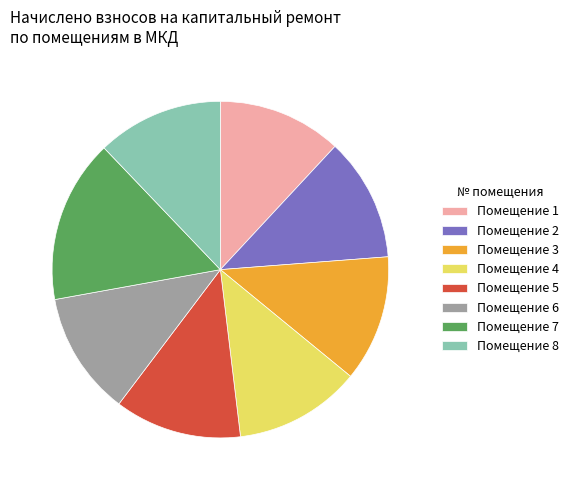

The Помещение 1 slice represents 3% of the pie. True or false?

False